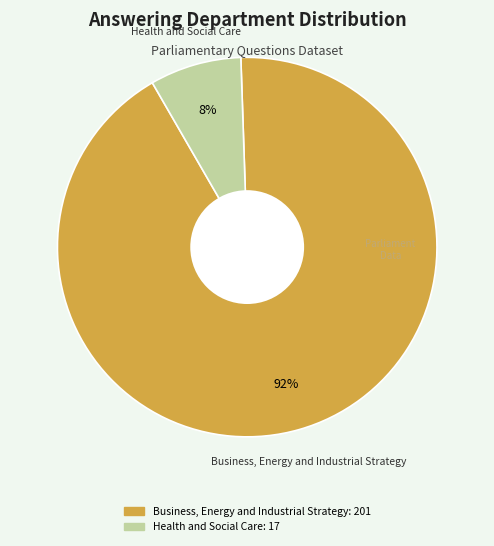

Which has a higher value, Business, Energy and Industrial Strategy or Health and Social Care?

Business, Energy and Industrial Strategy